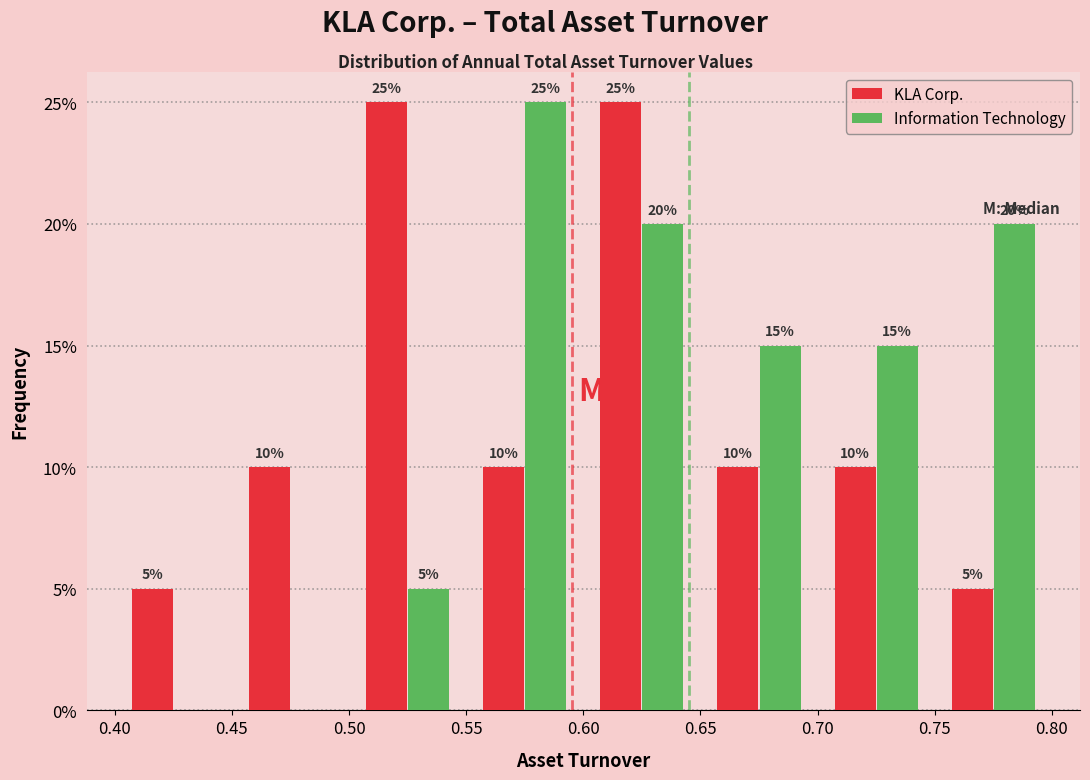

In the Information Technology series, which range on the x-axis has the tallest bar?

0.55 to 0.60